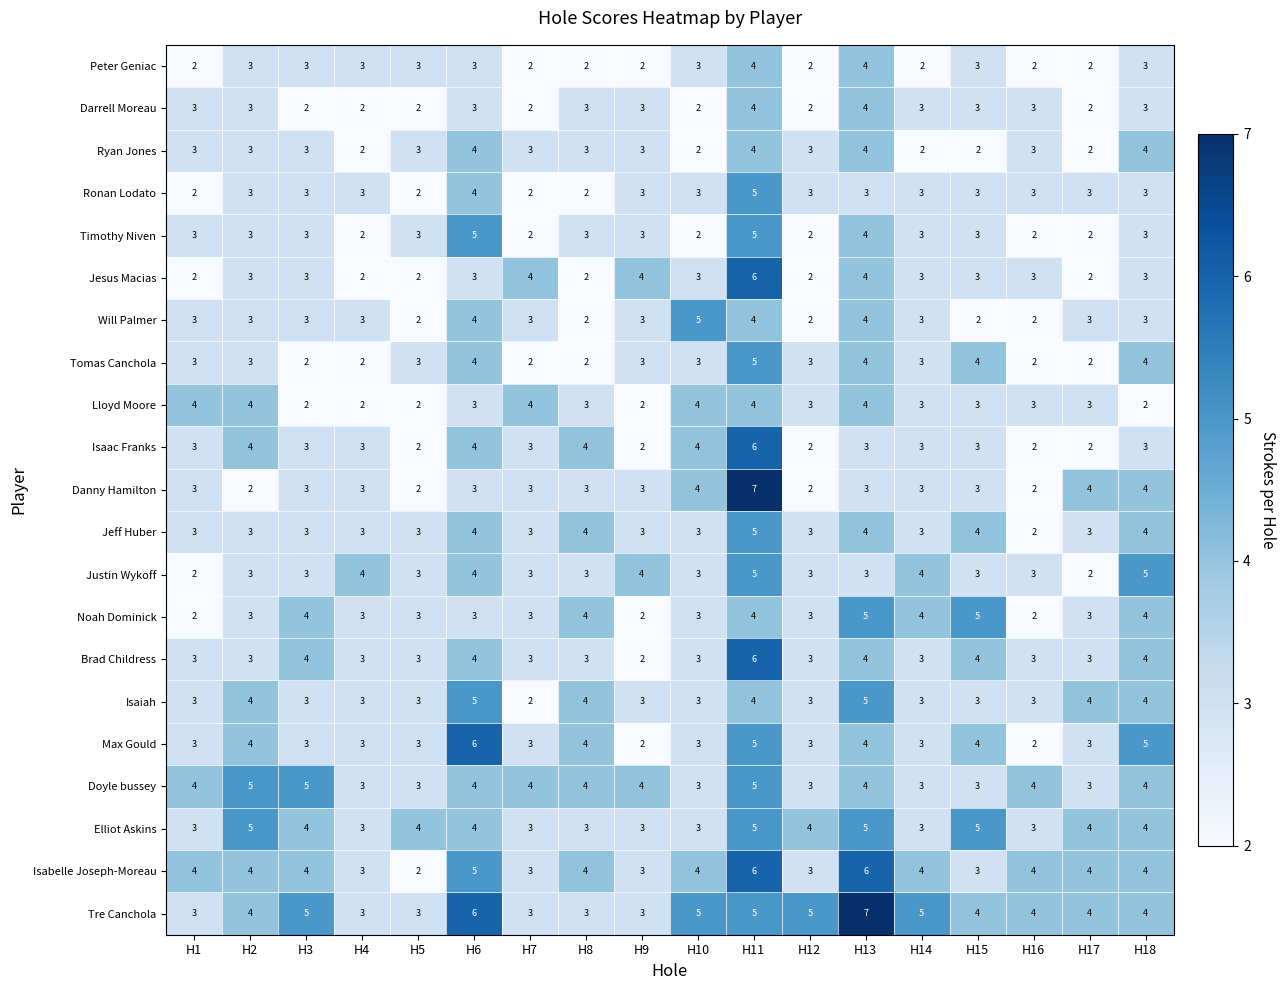

How many data points does each series have?

18